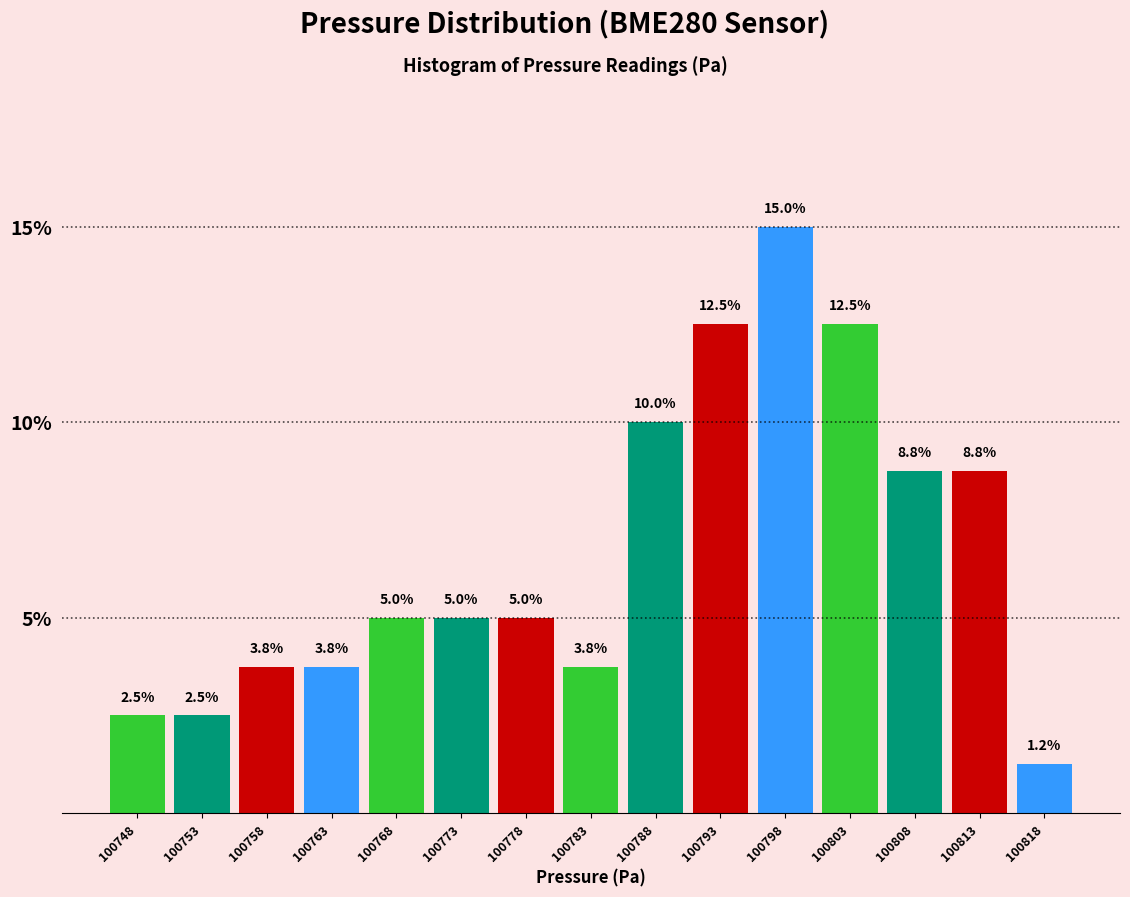

Reading left to right, list every bar in this chart as the range it spans on the x-axis followed by its height. The bar edges are not printed on the chart, so give them approximately, as read against the axis.

100746 to 100751: 2.5
100751 to 100756: 2.5
100756 to 100761: 3.8
100761 to 100766: 3.8
100766 to 100771: 5.0
100771 to 100776: 5.0
100776 to 100781: 5.0
100781 to 100786: 3.8
100786 to 100791: 10.0
100791 to 100796: 12.5
100796 to 100801: 15.0
100801 to 100806: 12.5
100806 to 100811: 8.8
100811 to 100816: 8.8
100816 to 100821: 1.2